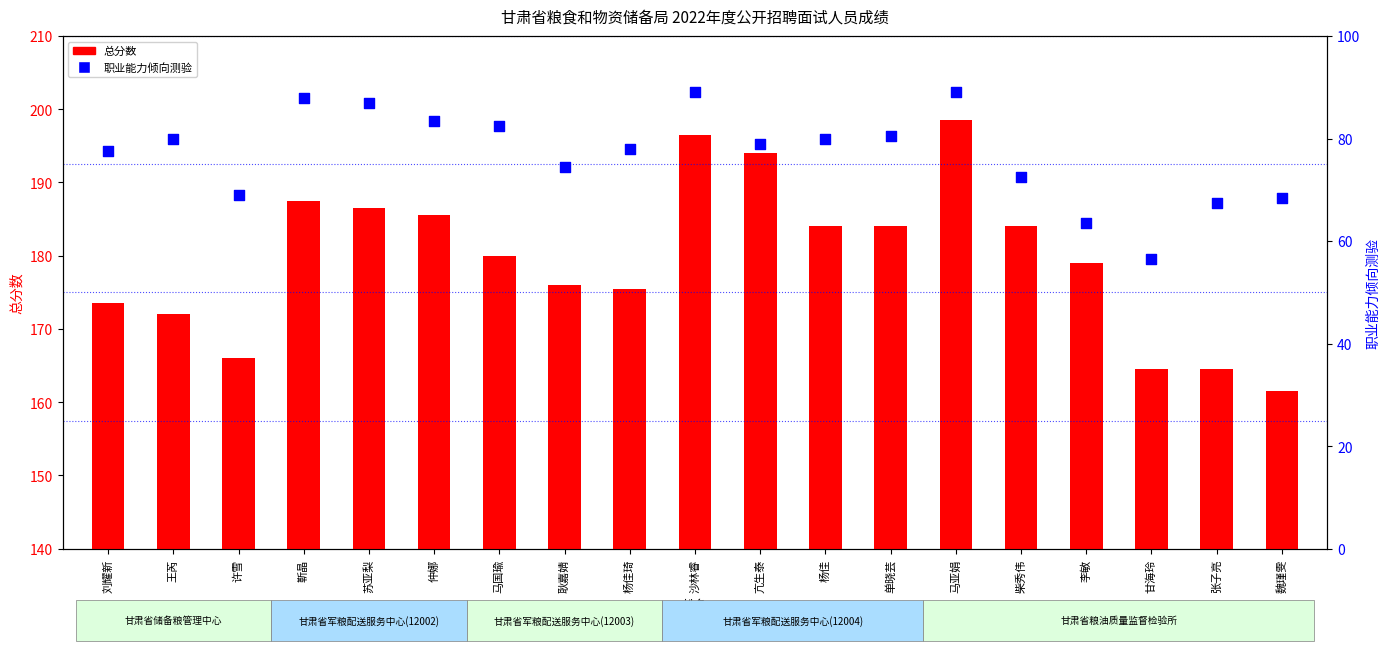

At which category is the sum across all series the highest?

马亚娟